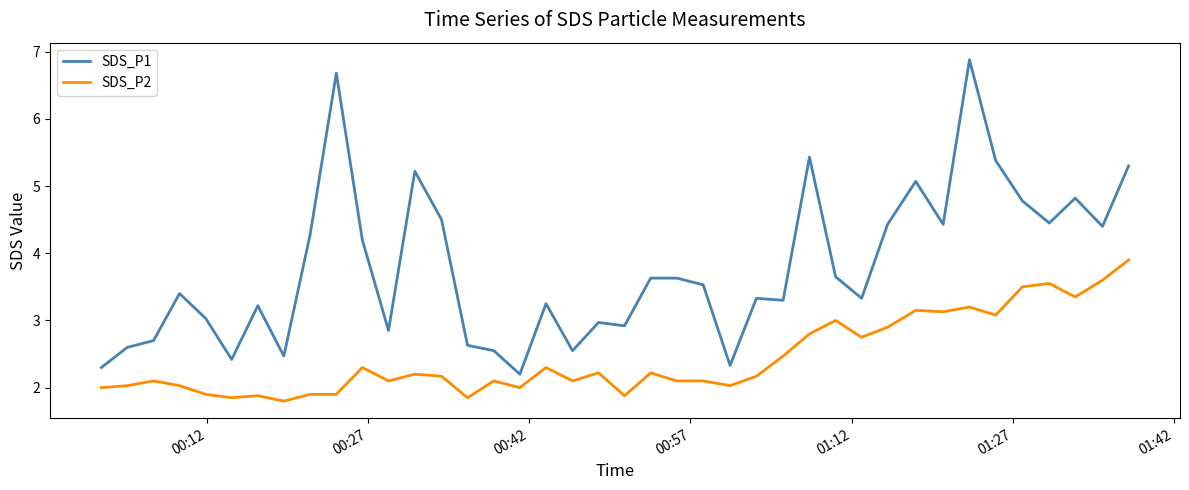

Which series has the widest spread of values?

SDS_P1